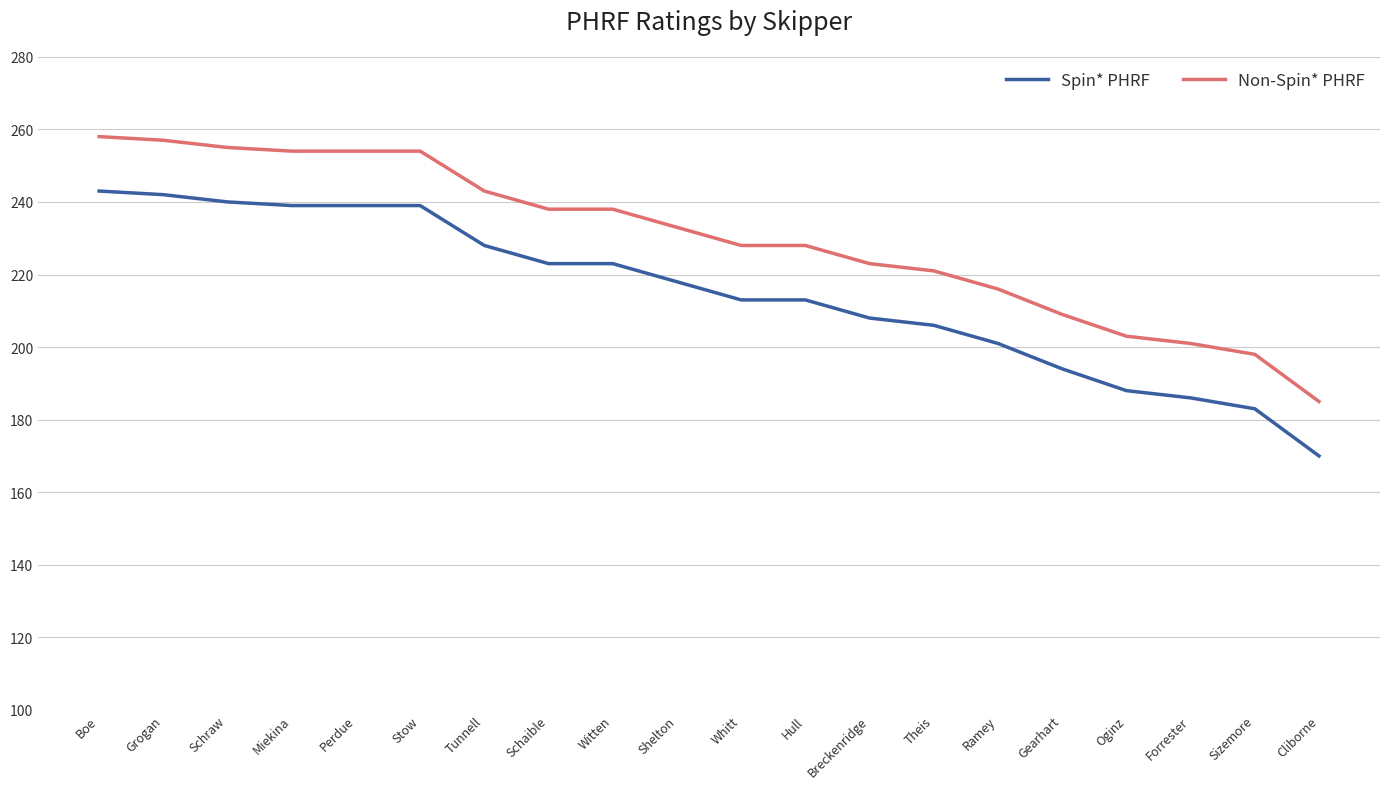

What is the average value of the Non-Spin* PHRF series?

230